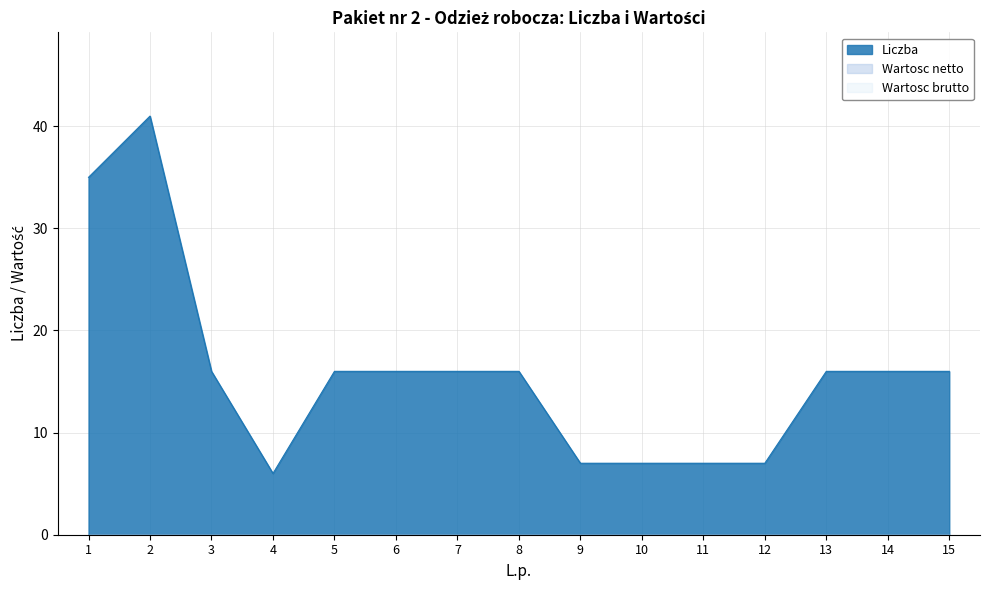

Reading left to right, list all the values displayed in this chart.

Liczba: 1=35	2=41	3=16	4=6	5=16	6=16	7=16	8=16	9=7	10=7	11=7	12=7	13=16	14=16	15=16
Wartosc netto: 1=0	2=0	3=0	4=0	5=0	6=0	7=0	8=0	9=0	10=0	11=0	12=0	13=0	14=0	15=0
Wartosc brutto: 1=0	2=0	3=0	4=0	5=0	6=0	7=0	8=0	9=0	10=0	11=0	12=0	13=0	14=0	15=0